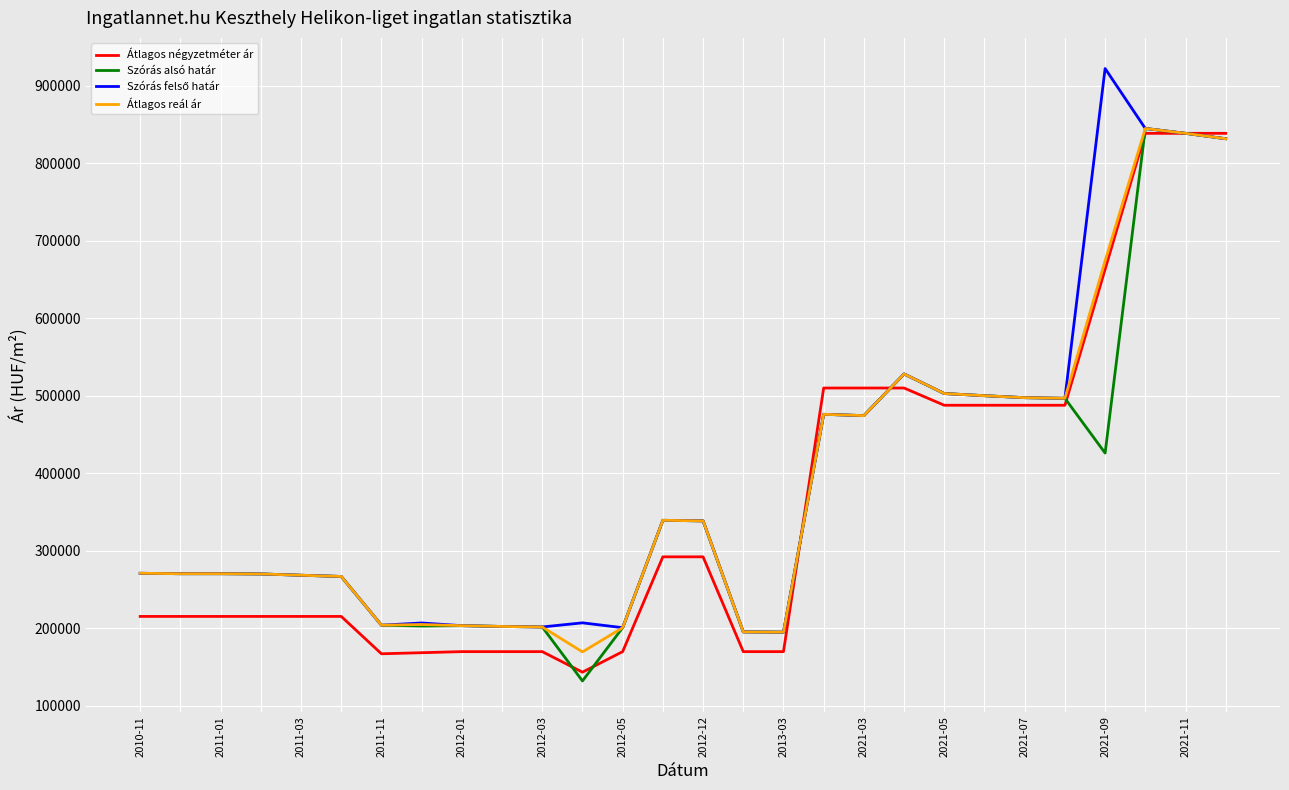

What is the minimum value shown in the chart?

132222